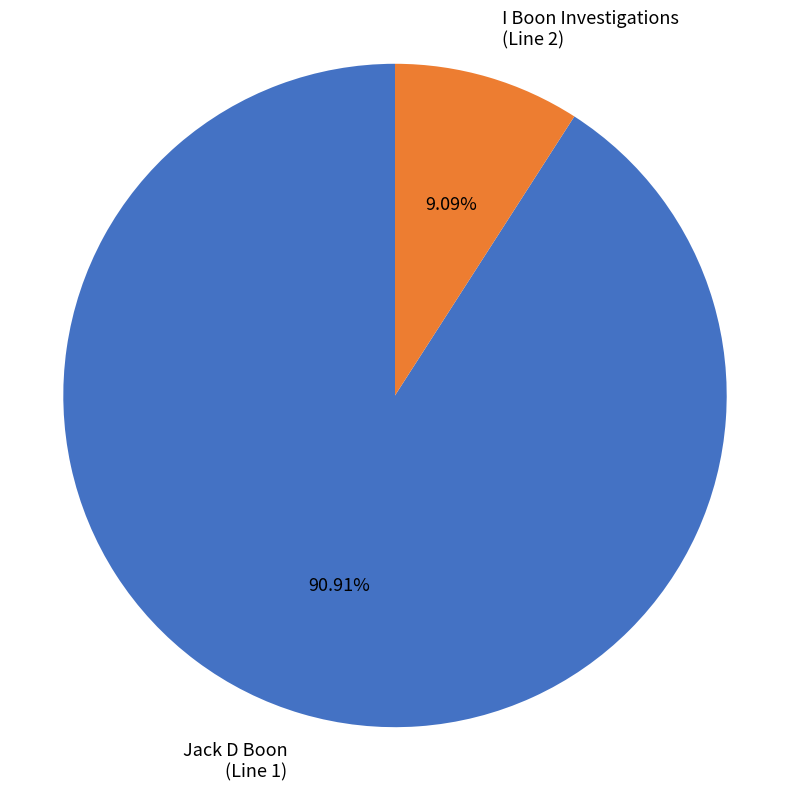

Between I Boon Investigations (Line 2) and Jack D Boon (Line 1), which is larger?

Jack D Boon (Line 1)